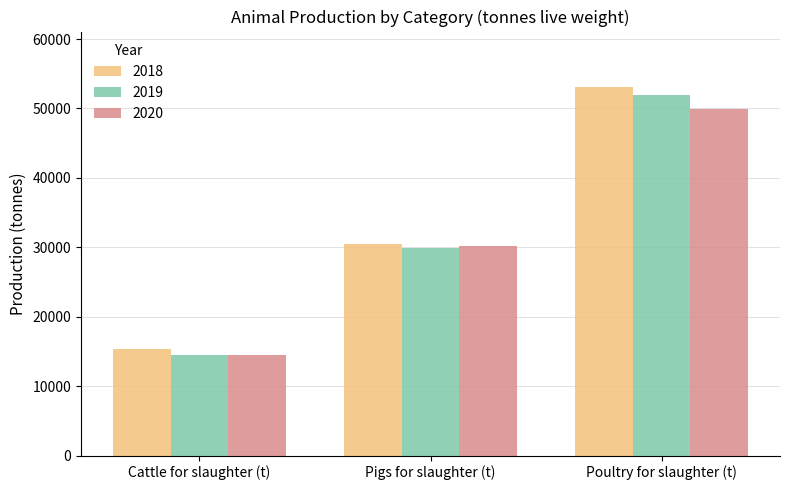

What is the label of the 1st bar from the left?

Cattle for slaughter (t)